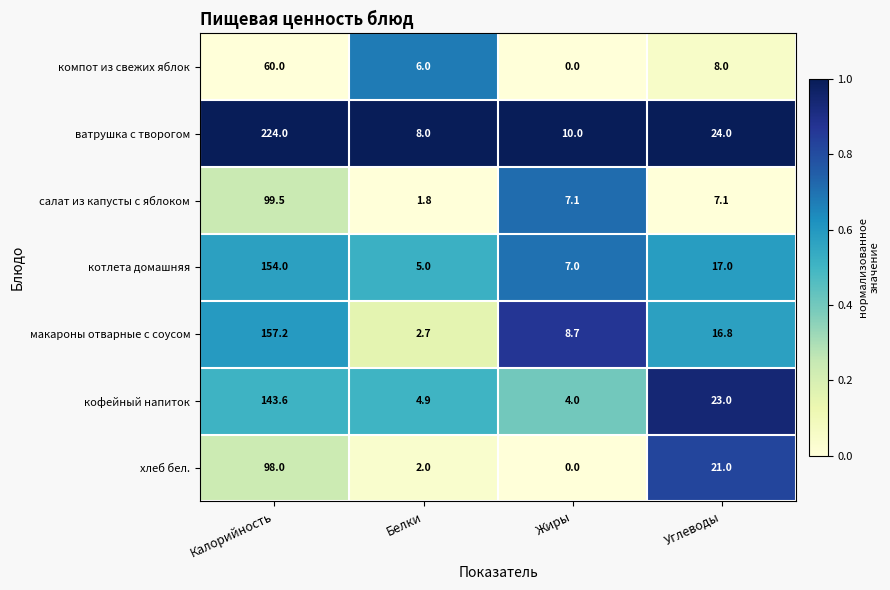

Which series has the widest spread of values?

ватрушка с творогом